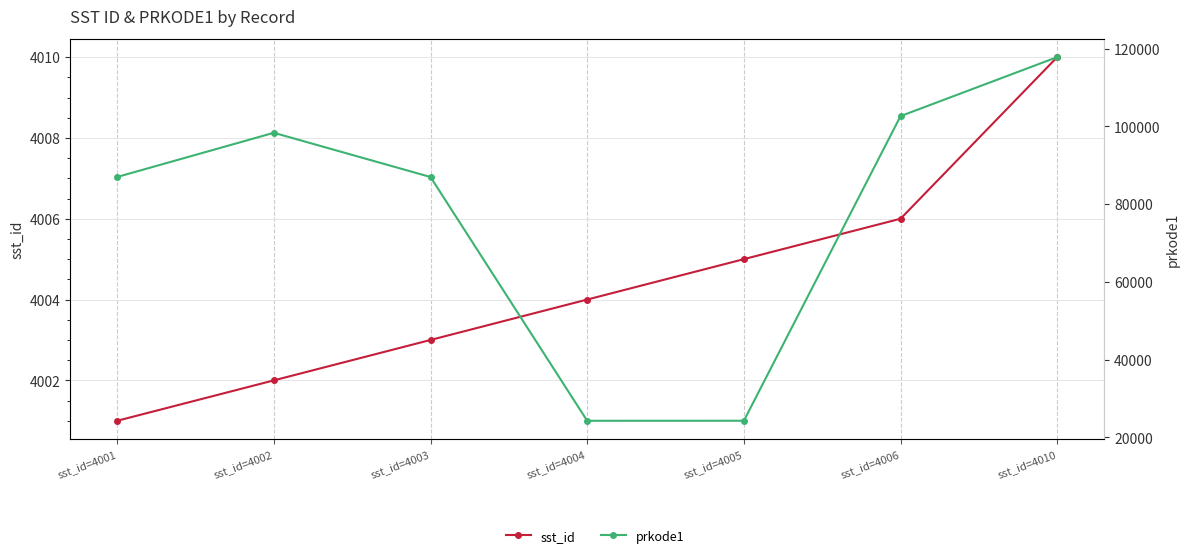

What is the difference between the sst_id values at sst_id=4005 and sst_id=4001?

4